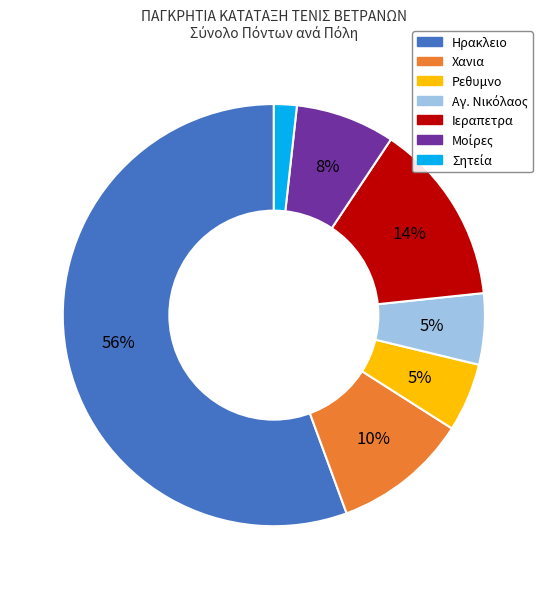

To the nearest percent, what is the combined percentage of Ιεραπετρα and Ρεθυμνο?

19%